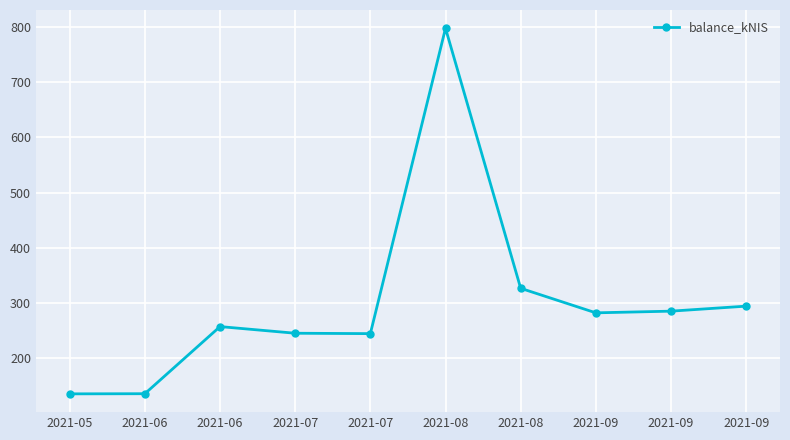

How many data points does each series have?

10